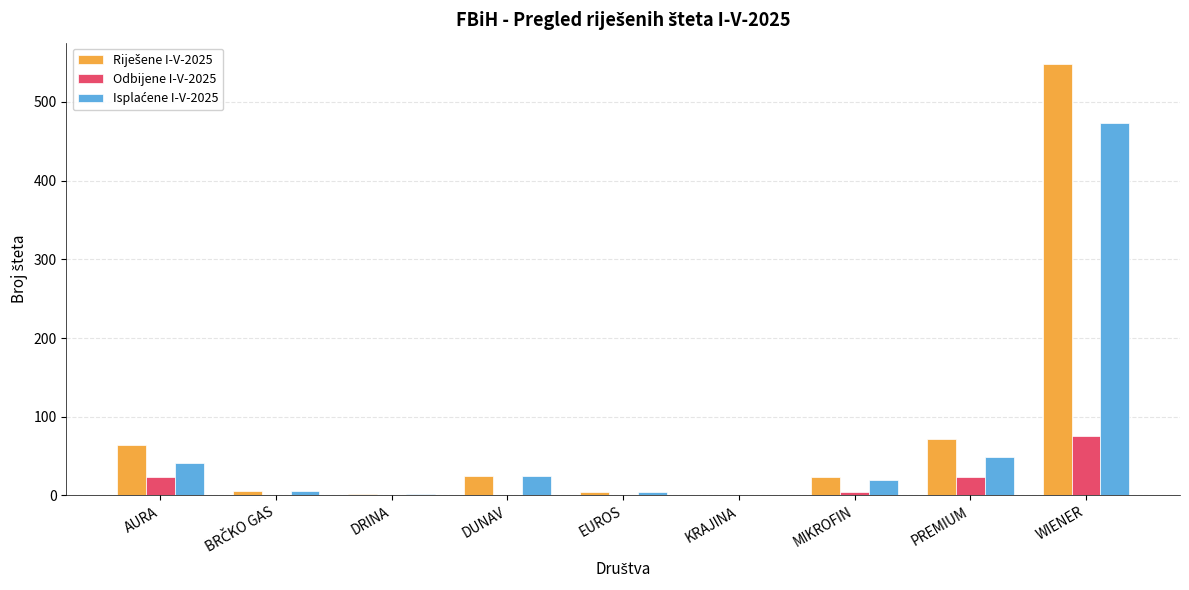

What is the total value across all series at WIENER?

1096